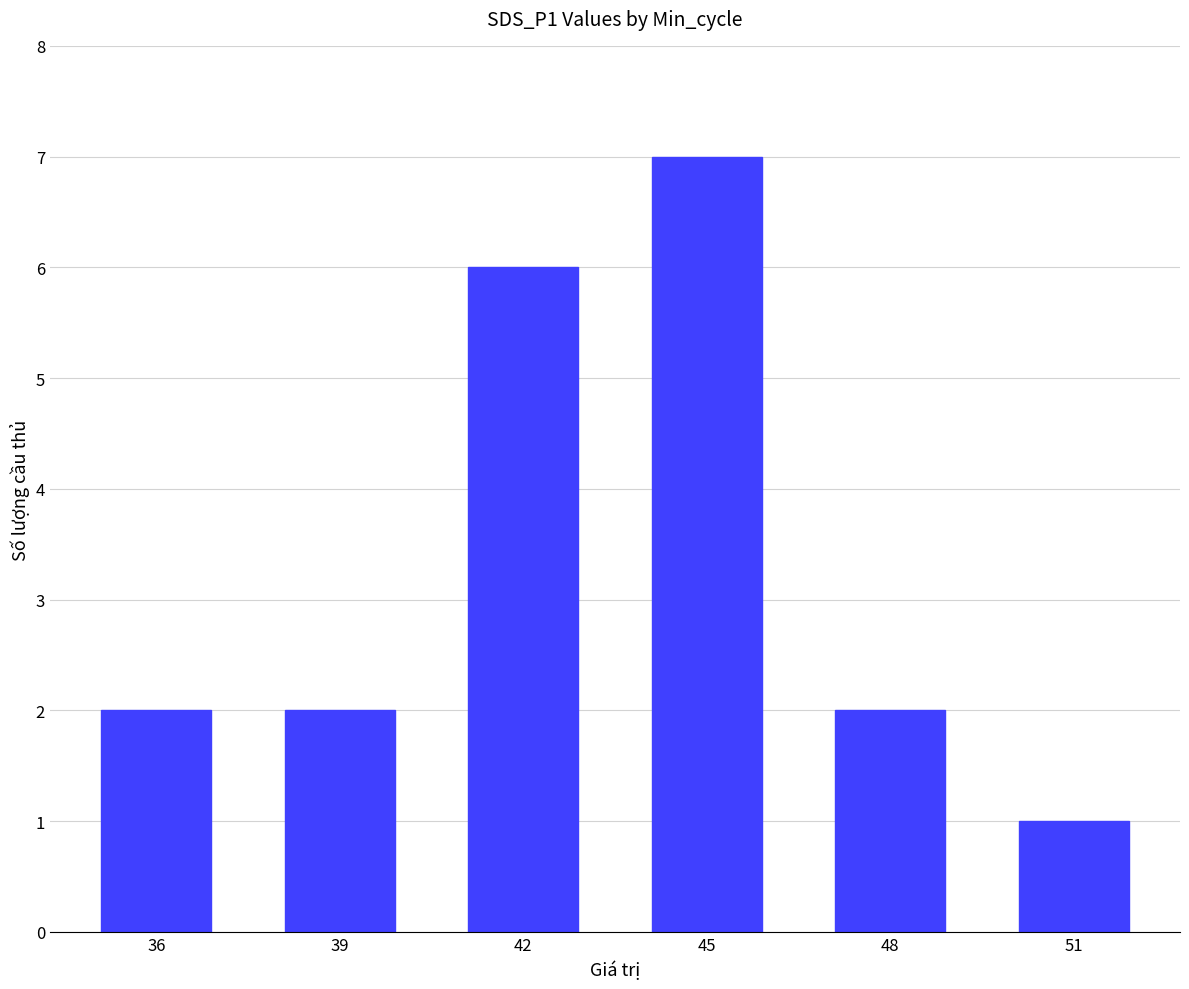

Which has a higher value, 42 or 39?

42